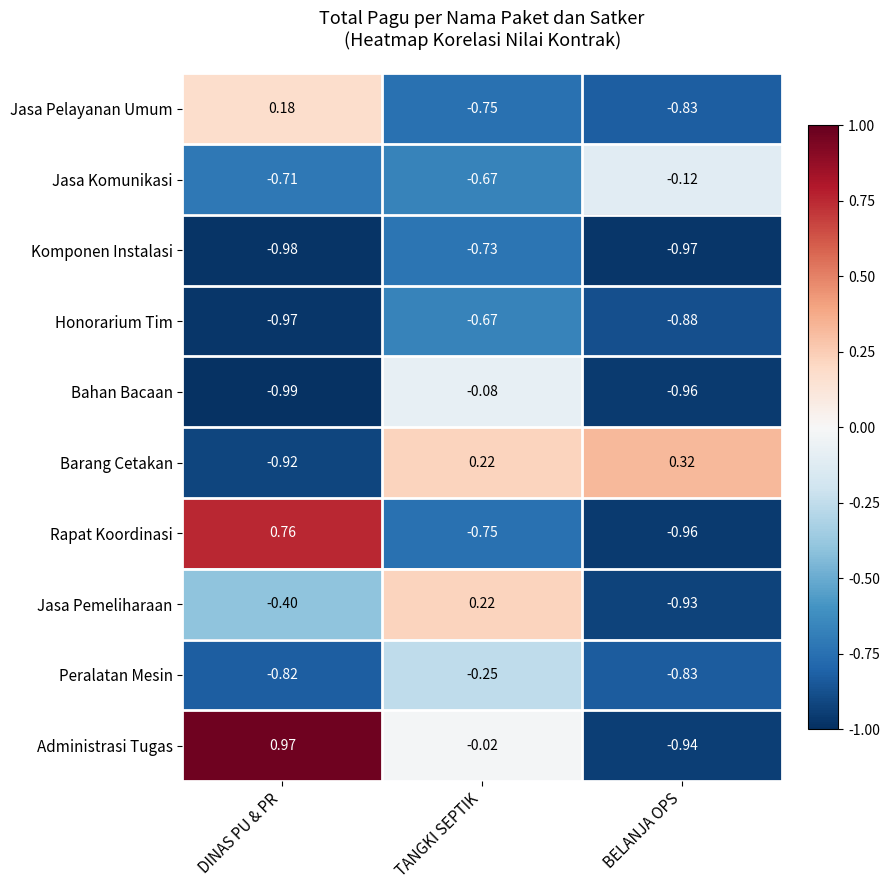

Rank the series by their maximum value, from lowest to highest.

Komponen Instalasi, Honorarium Tim, Peralatan Mesin, Jasa Komunikasi, Bahan Bacaan, Jasa Pelayanan Umum, Jasa Pemeliharaan, Barang Cetakan, Rapat Koordinasi, Administrasi Tugas